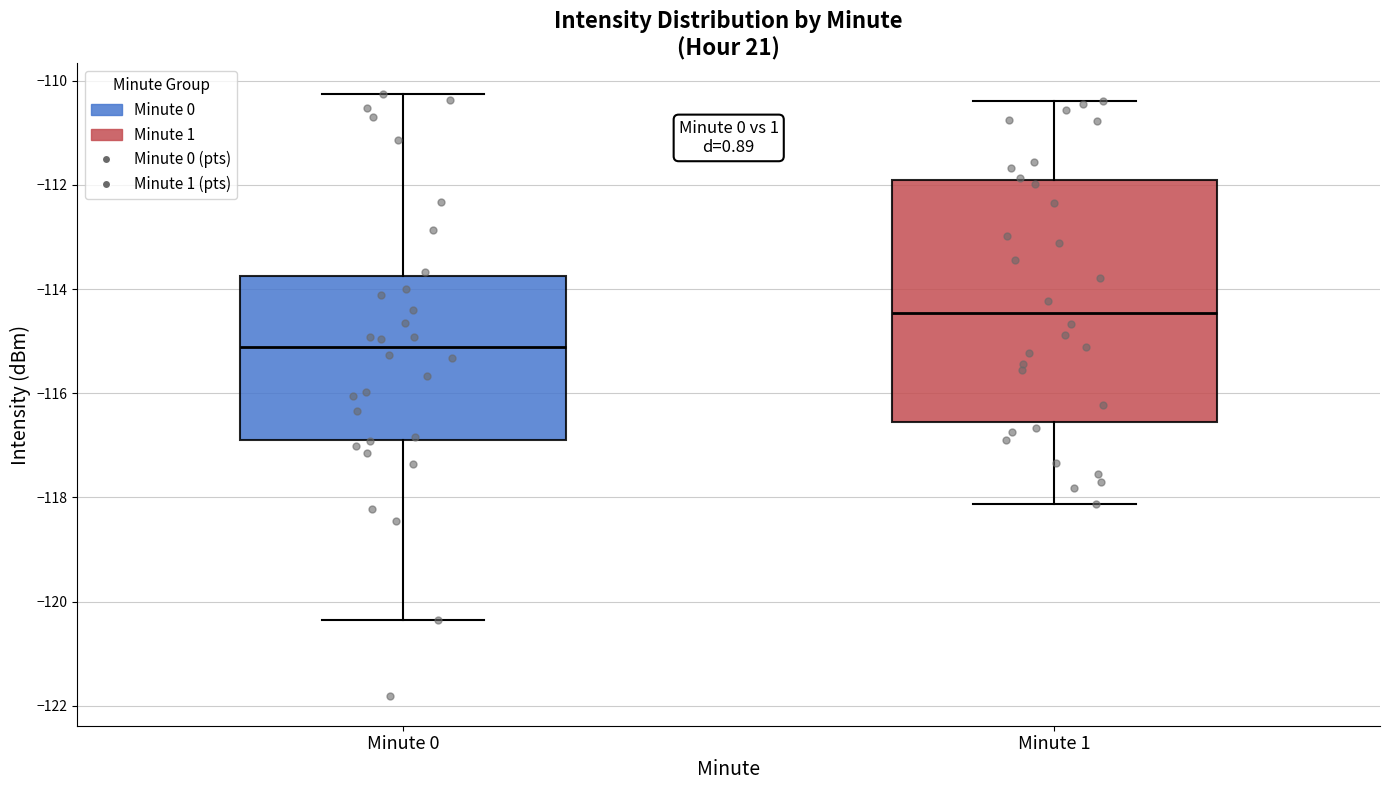

Which box is the tallest, from its lower edge to its upper edge?

Minute 1